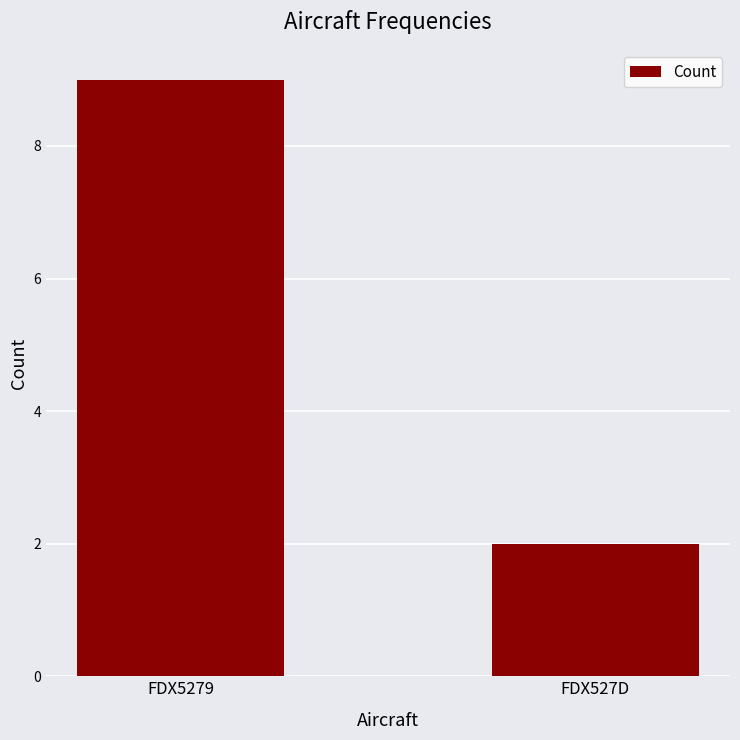

Reading left to right, extract all data points from this chart.

9	2